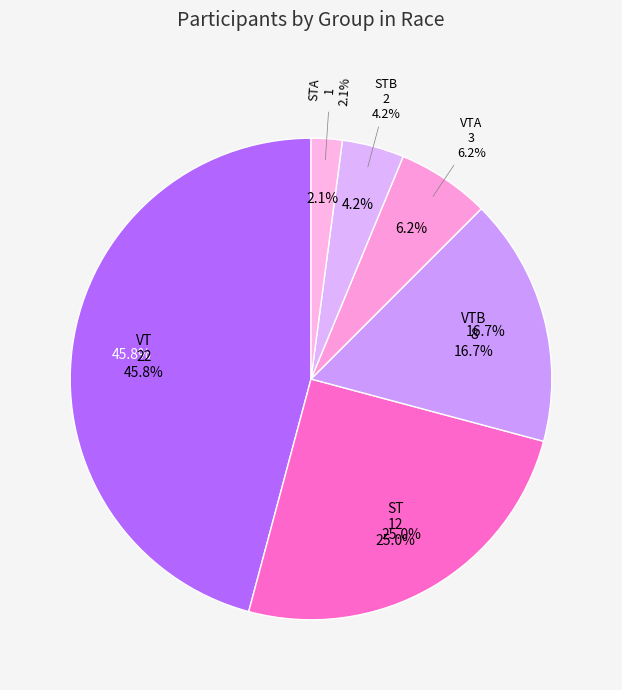

Which slice is the smallest?

STA